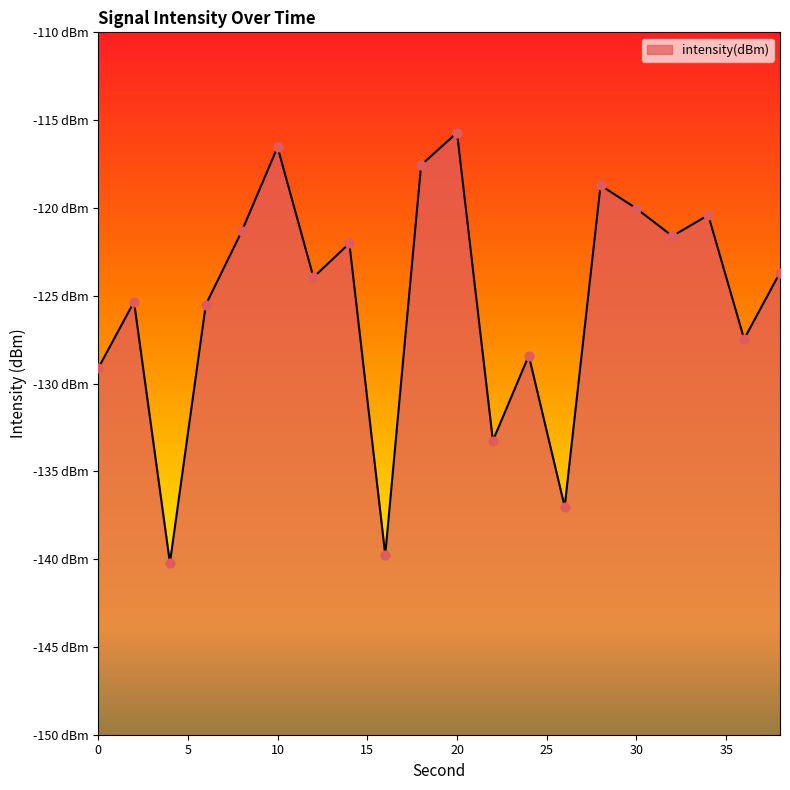

Which has a higher value, 28 or 20?

20